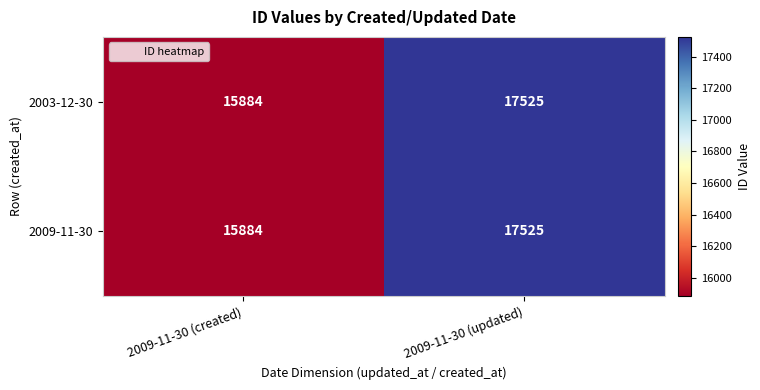

What is the highest value of the 2009-11-30 series?

17525